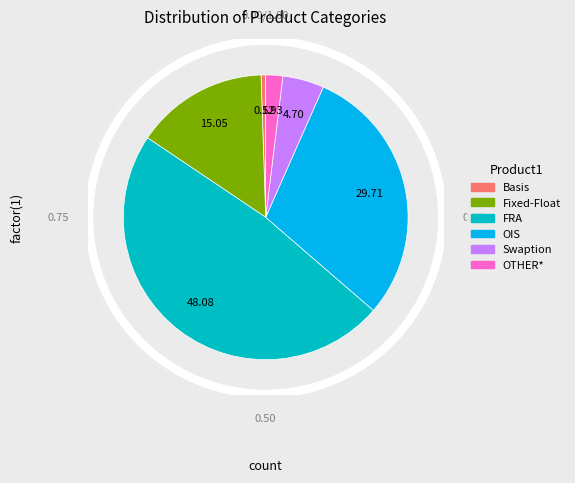

To the nearest percent, what is the average slice percentage?

17%